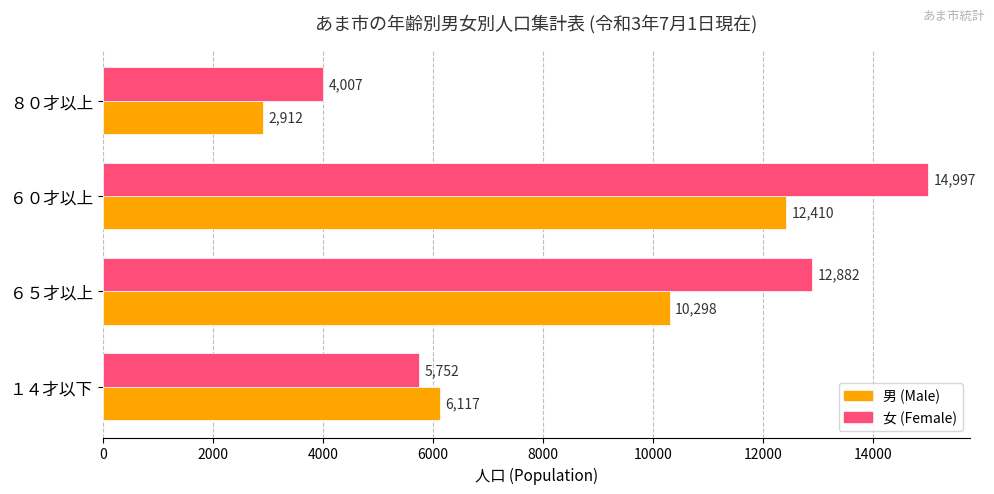

The value of 女 (Female) at ８０才以上 is 4007. True or false?

True